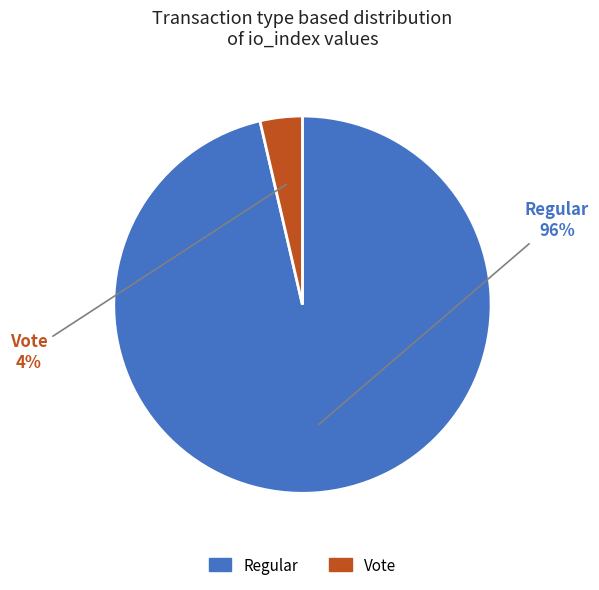

Which slice represents more than half of the pie?

Regular